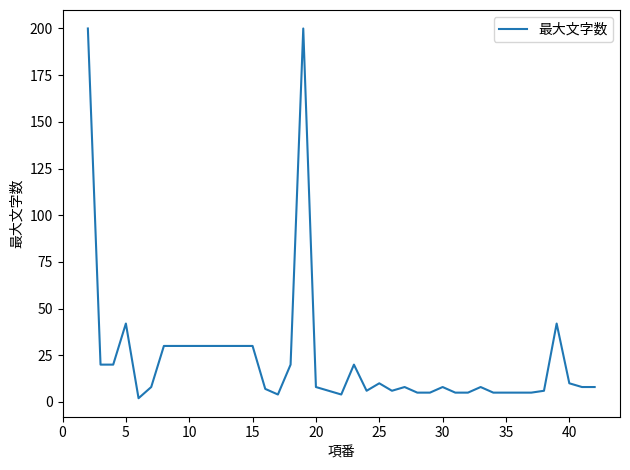

What is the difference between the maximum and minimum values?

198